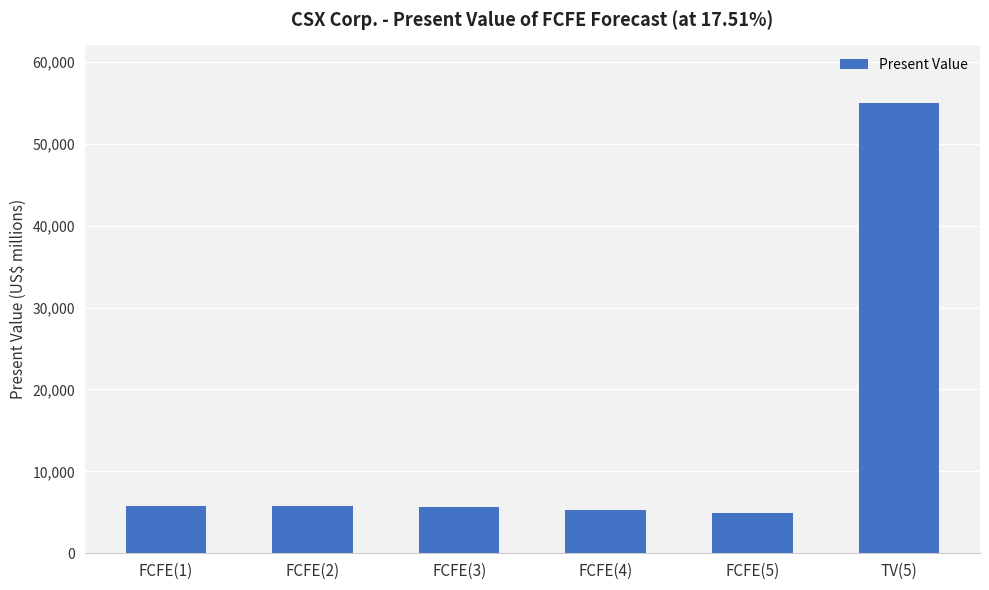

Where is the data nearest to the value 29932?

FCFE(2)